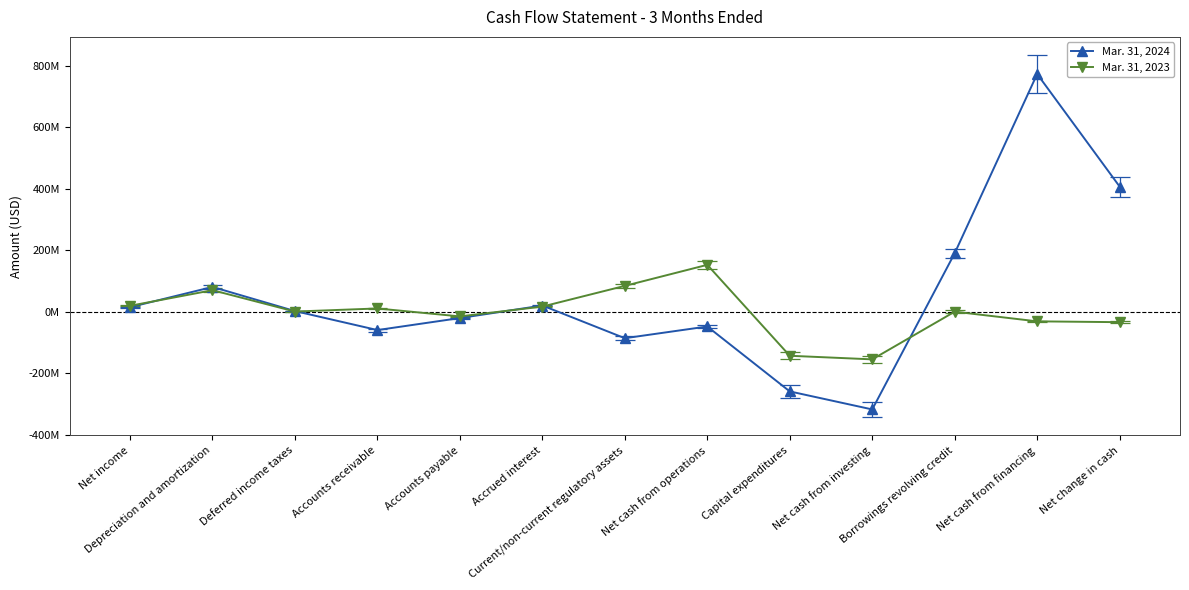

True or false: Mar. 31, 2024 has more than 2 points higher than both neighbors.

True